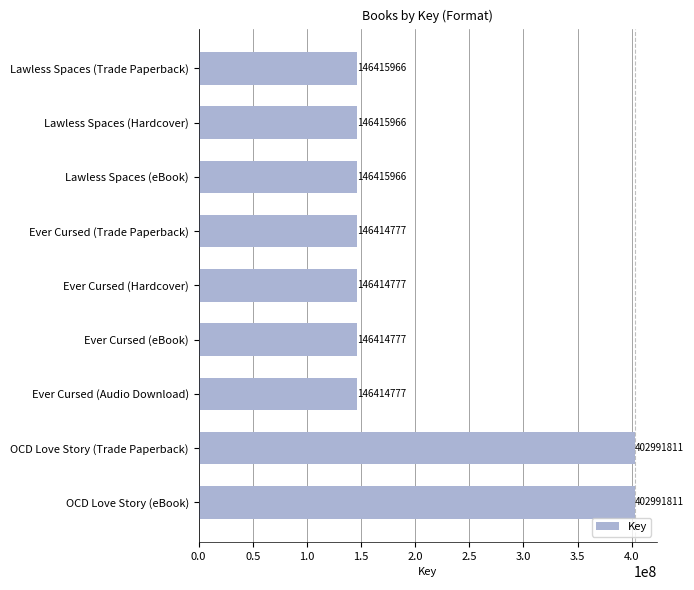

Is it true that the value at OCD Love Story (Trade Paperback) is 599030655?

False